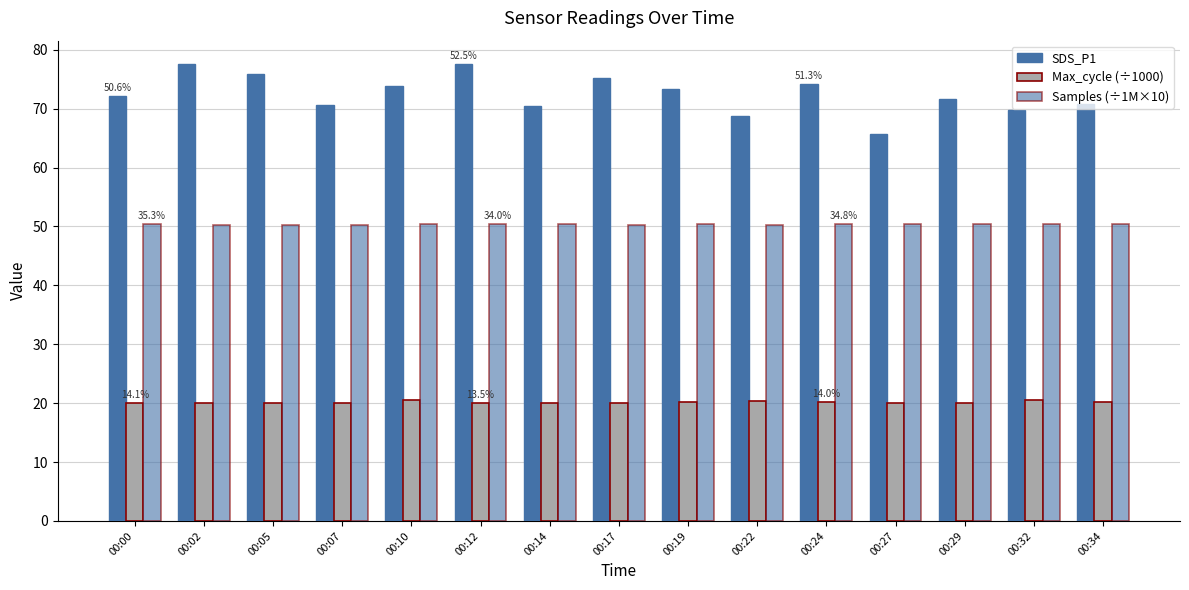

Which category has the highest value across all series?

00:02